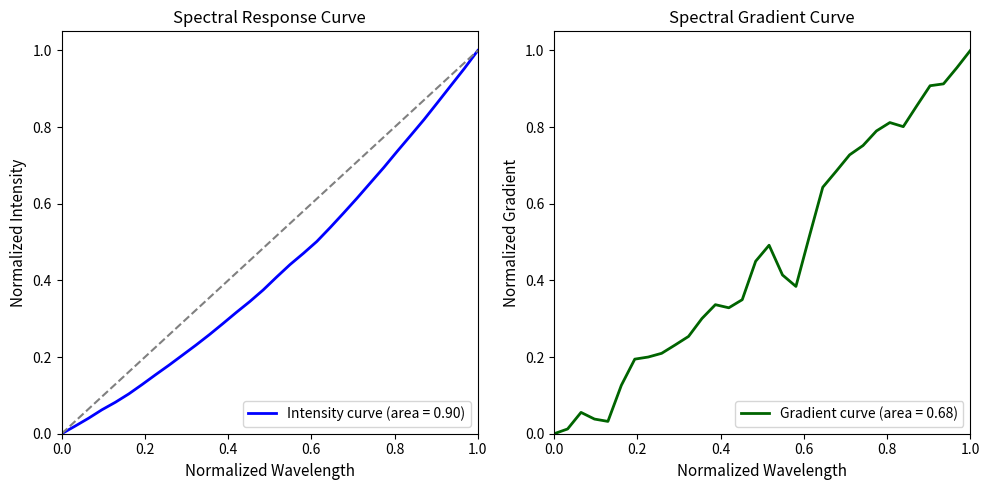

Is it true that Intensity curve (area = 0.90) equals 0.4 at 1.0?

False